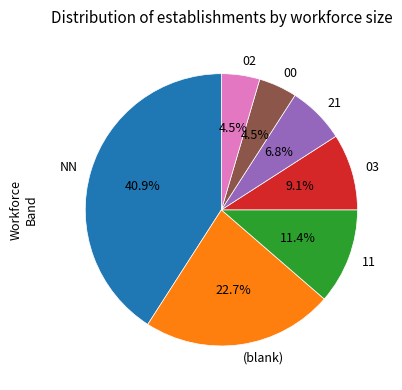

Which category has the biggest portion of the pie?

NN